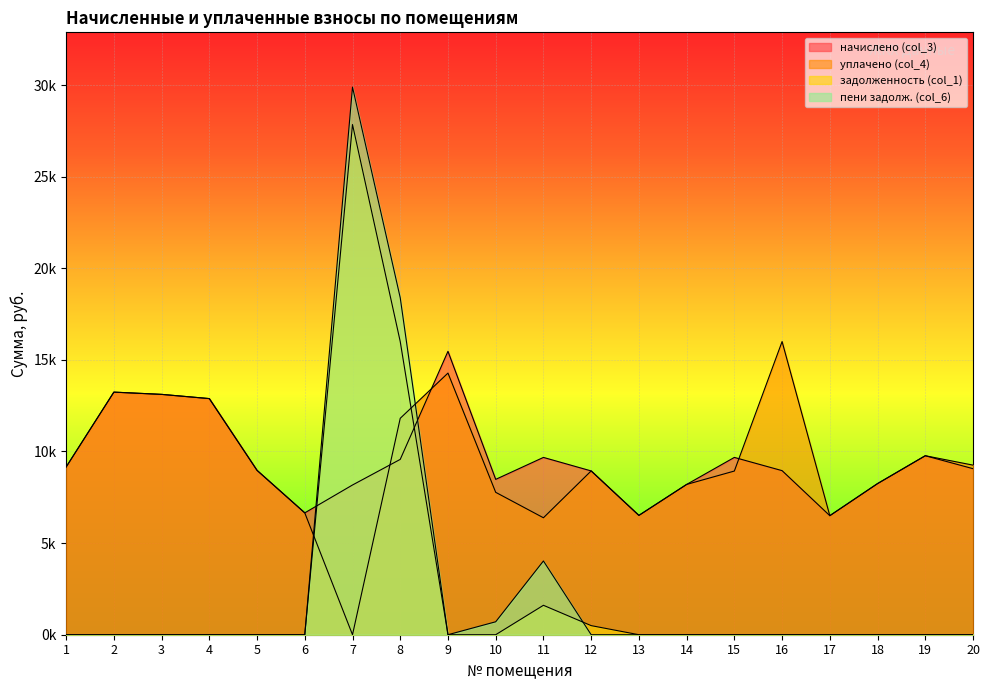

Is it true that задолженность (col_1) equals 0.0 at 15?

True